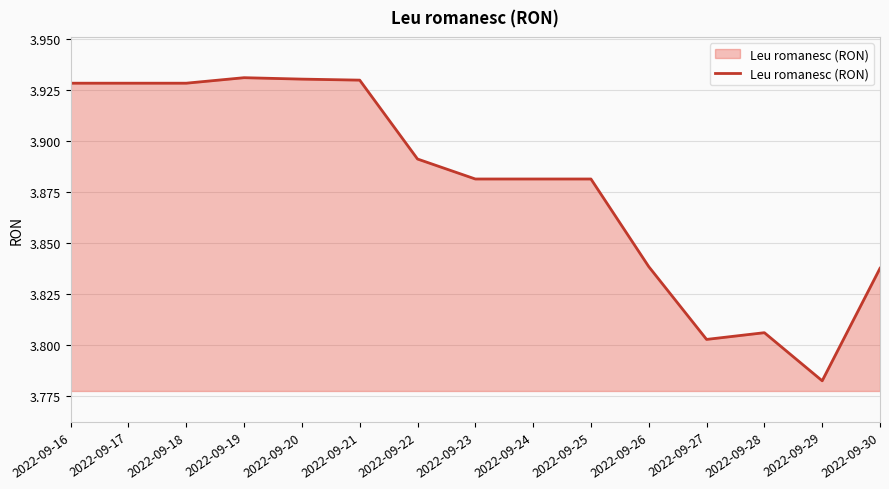

Where is the data nearest to the value 3?

2022-09-29